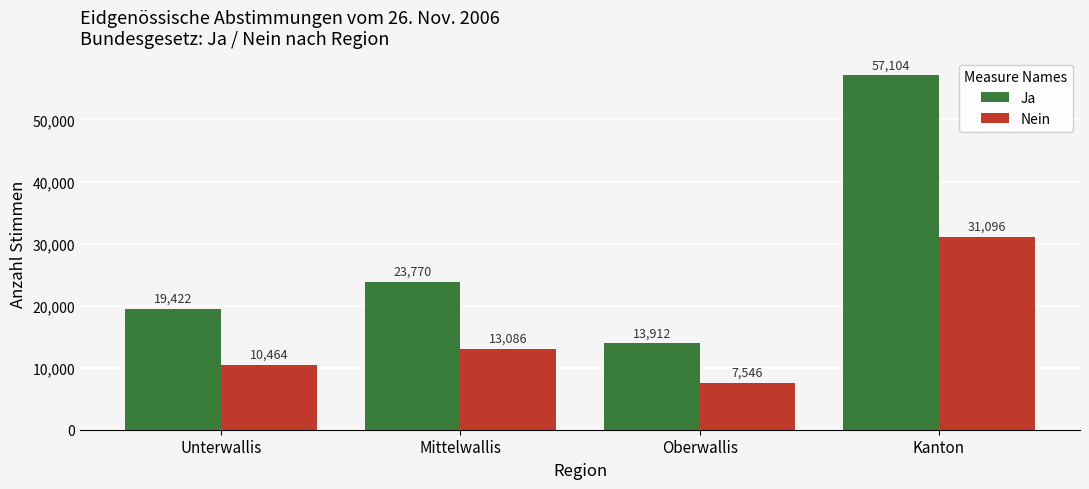

What is the minimum value for Nein?

7546